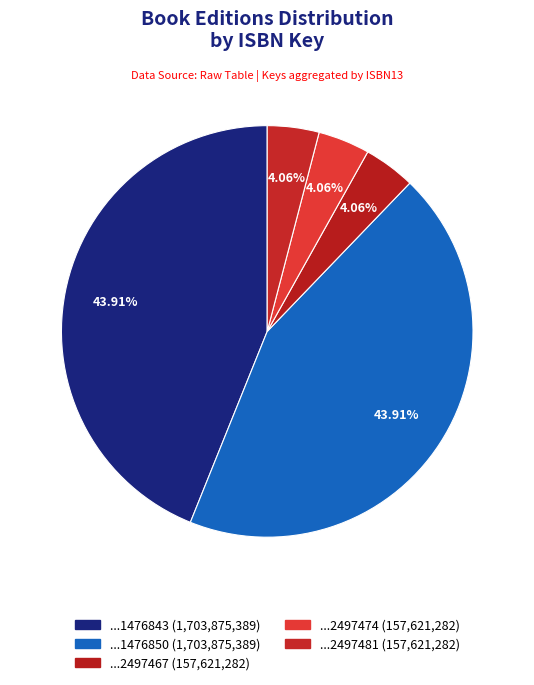

How many segments does this pie chart have?

5